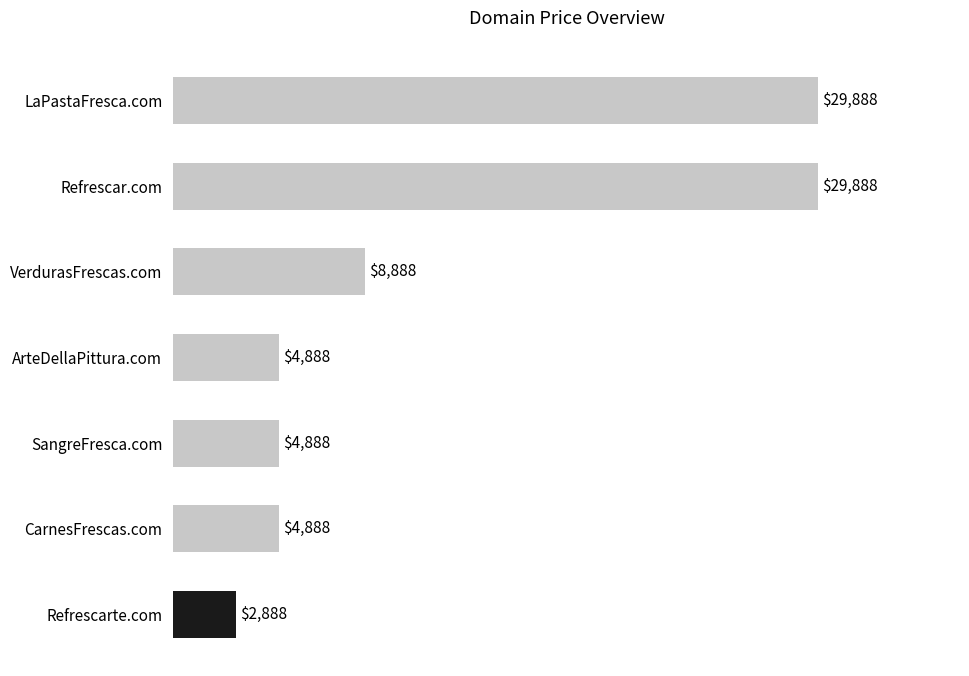

What is the difference between the maximum and minimum values?

27000